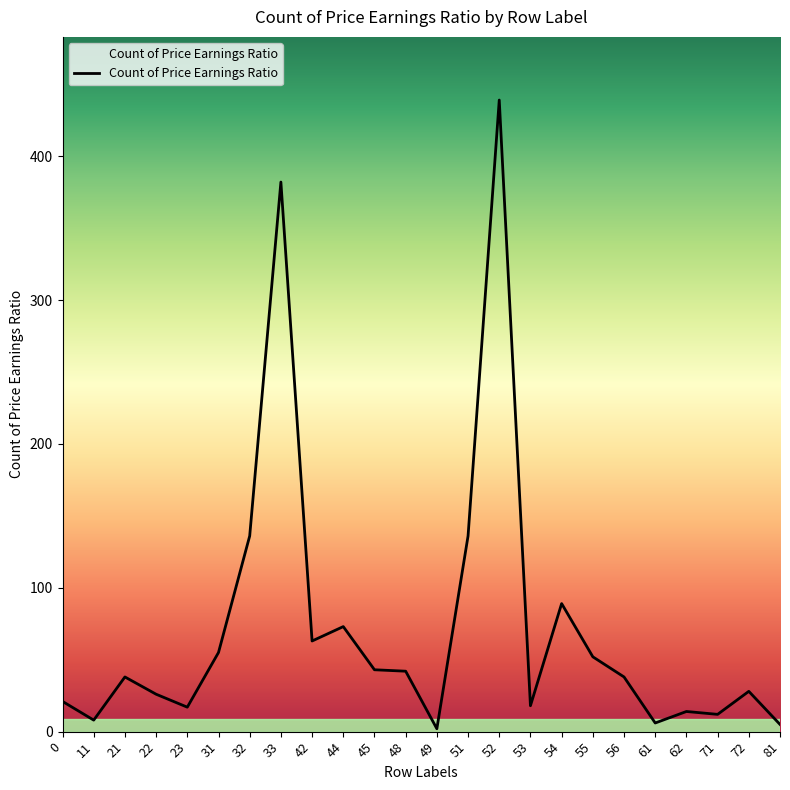

What is the maximum value shown in the chart?

439